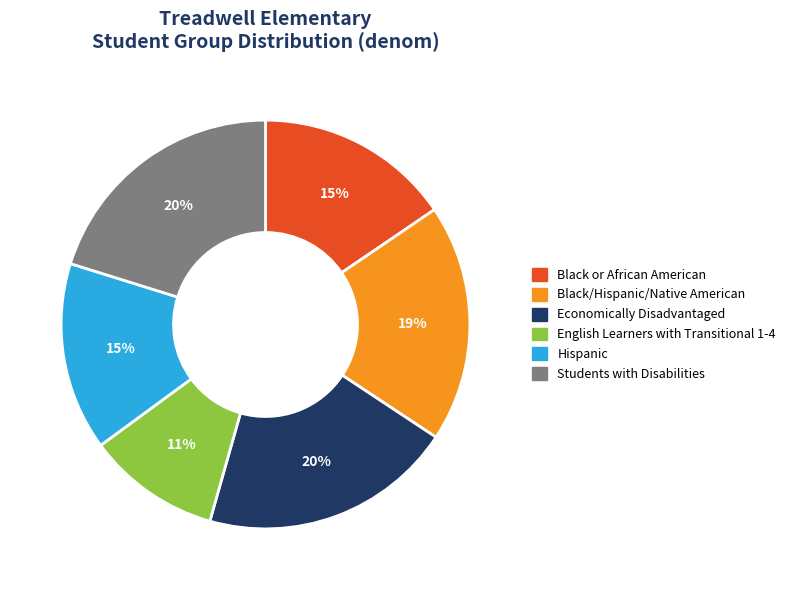

What is the ratio of the value at Hispanic to the value at Black or African American?

1.0